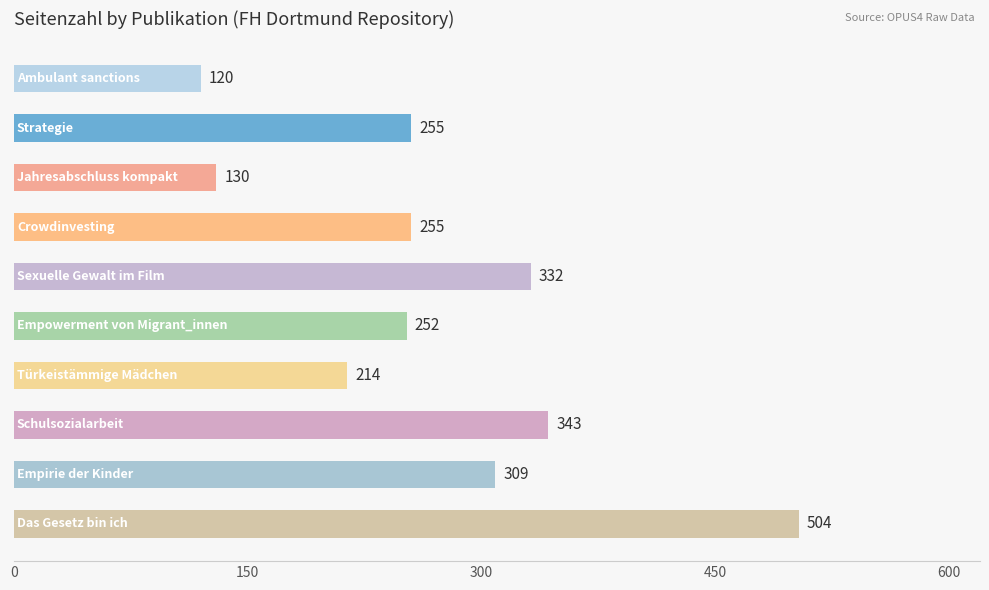

Reading bottom to top, extract all data points from this chart.

504	309	343	214	252	332	255	130	255	120